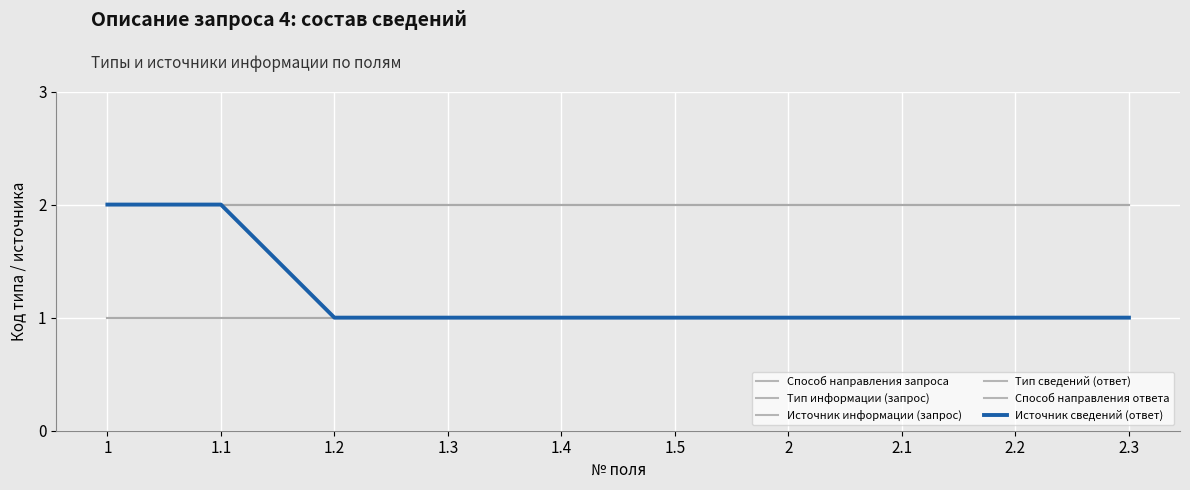

True or false: Тип информации (запрос) and Источник информации (запрос) cross at least once.

False